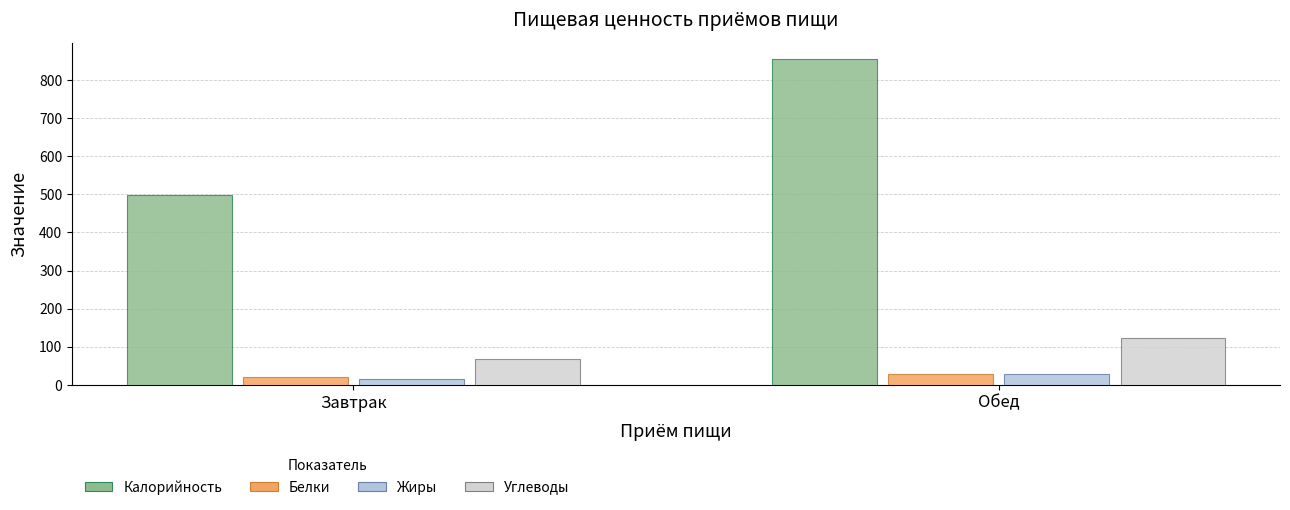

Are the bars horizontal?

No